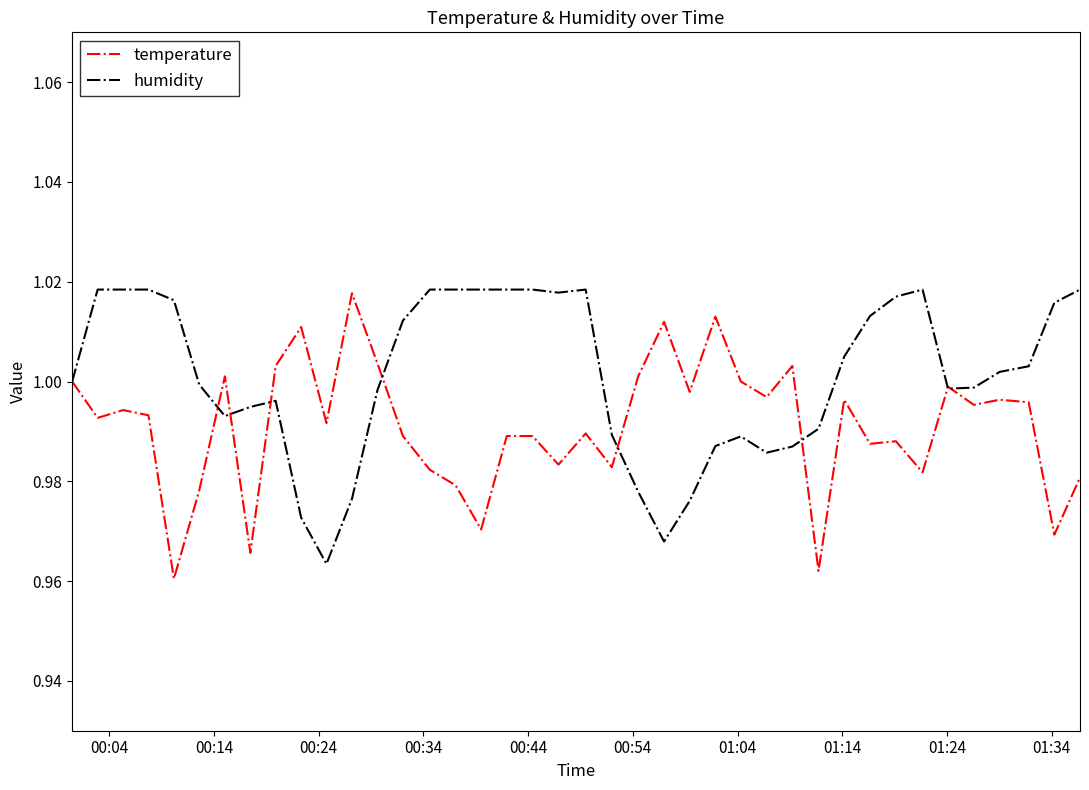

Rank the series by their average value, from lowest to highest.

temperature, humidity